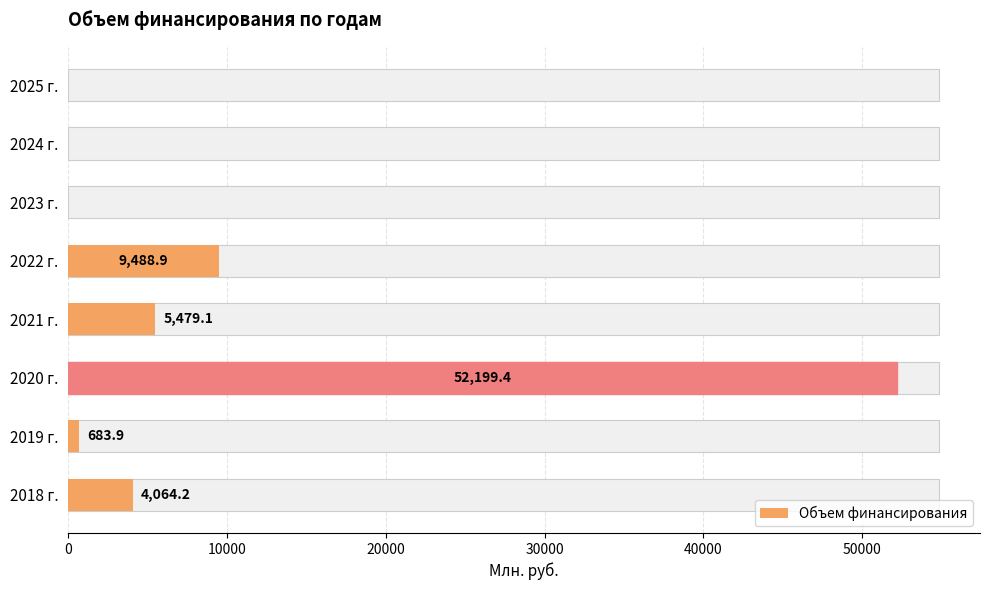

True or false: the data shows 203.4 at 2019 г..

False